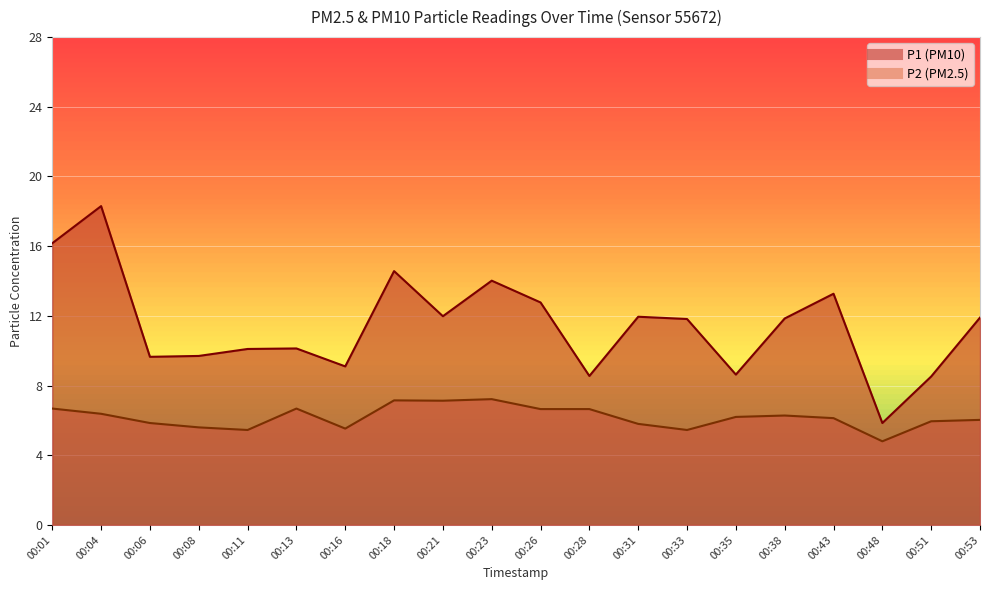

What are all the series names shown in the legend?

P1, P2